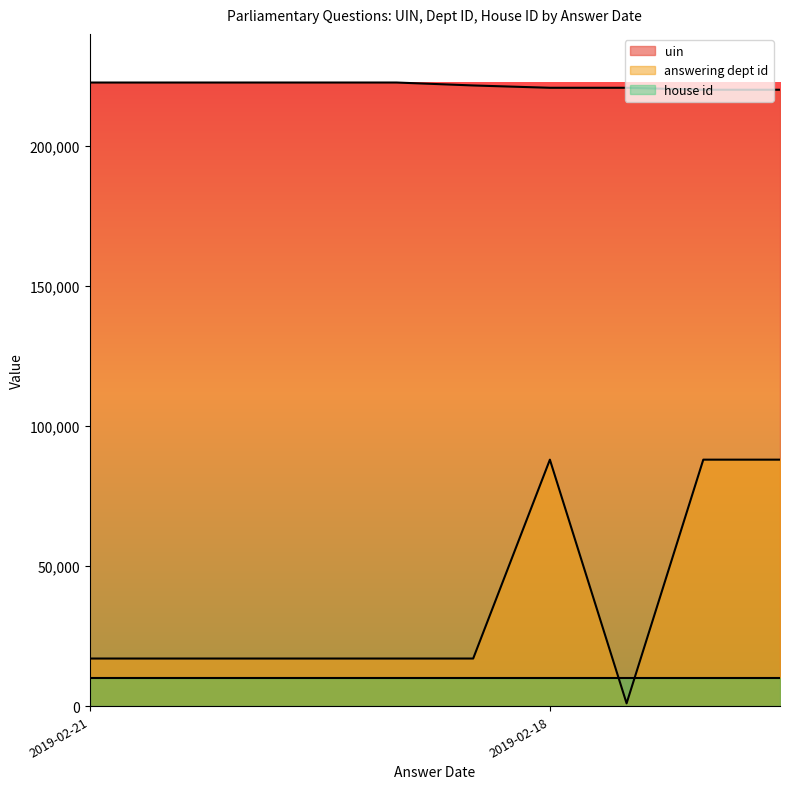

True or false: answering dept id has a value of 17000 at 2019-02-21.

True